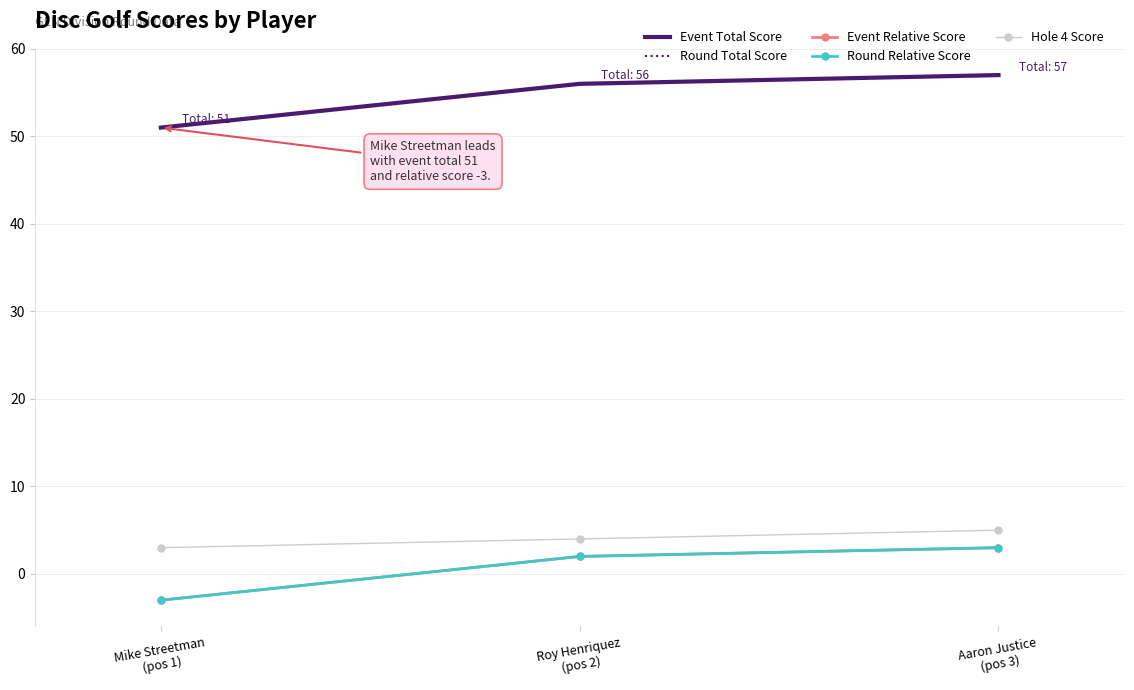

What is the difference between the Event Relative Score values at Roy Henriquez
(pos 2) and Mike Streetman
(pos 1)?

5